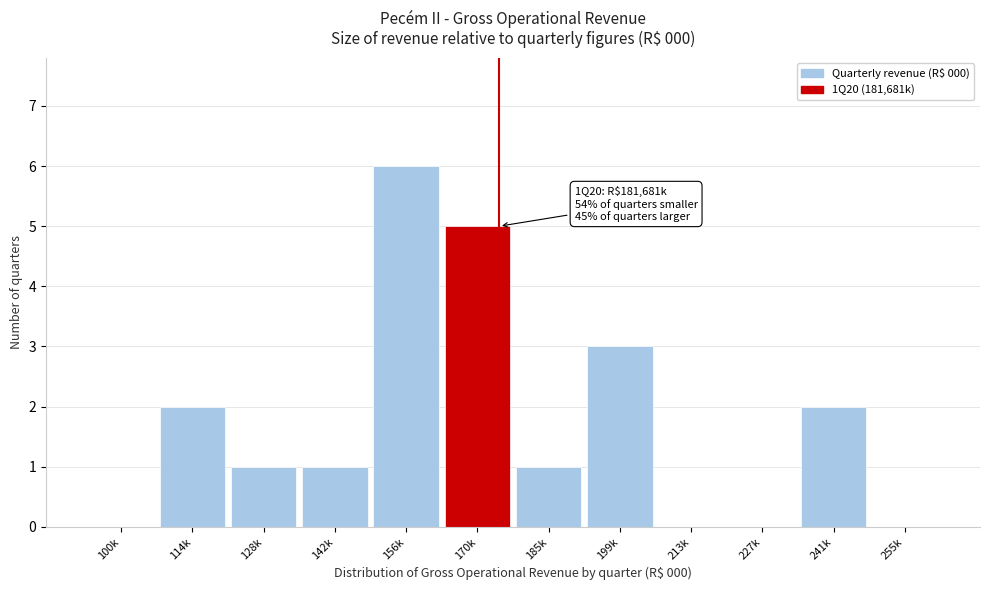

Reading left to right, what are all the values shown in this chart?

100k=0	114k=2	128k=1	142k=1	156k=6	170k=5	185k=1	199k=3	213k=0	227k=0	241k=2	255k=0